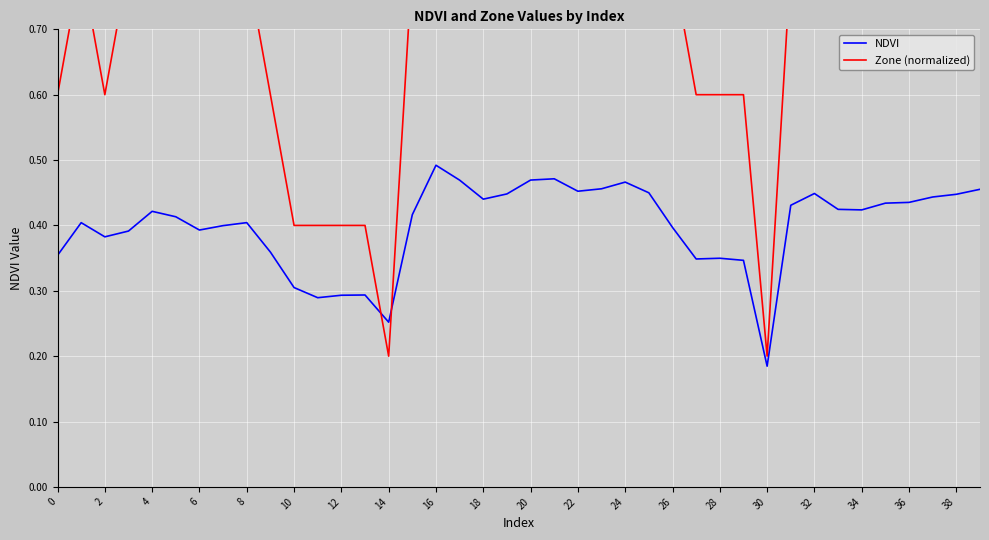

At which label is NDVI closest to 0?

30